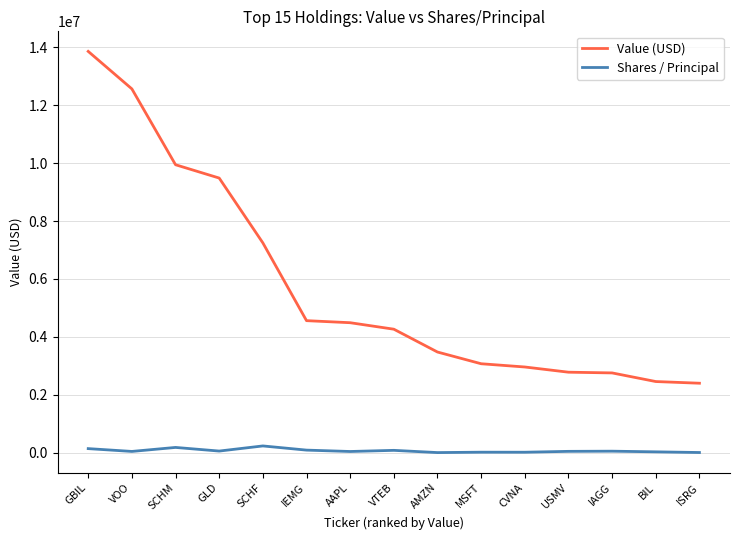

What is the average value of the Value (USD) series?

5755000